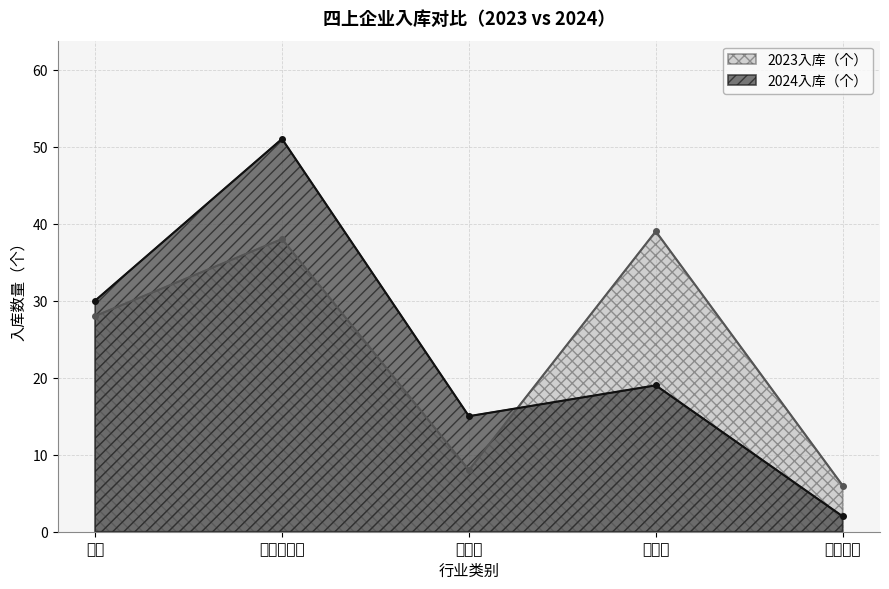

Reading right to left, what are all the values shown in this chart?

2024入库（个）: 2	19	15	51	30
2023入库（个）: 6	39	8	38	28